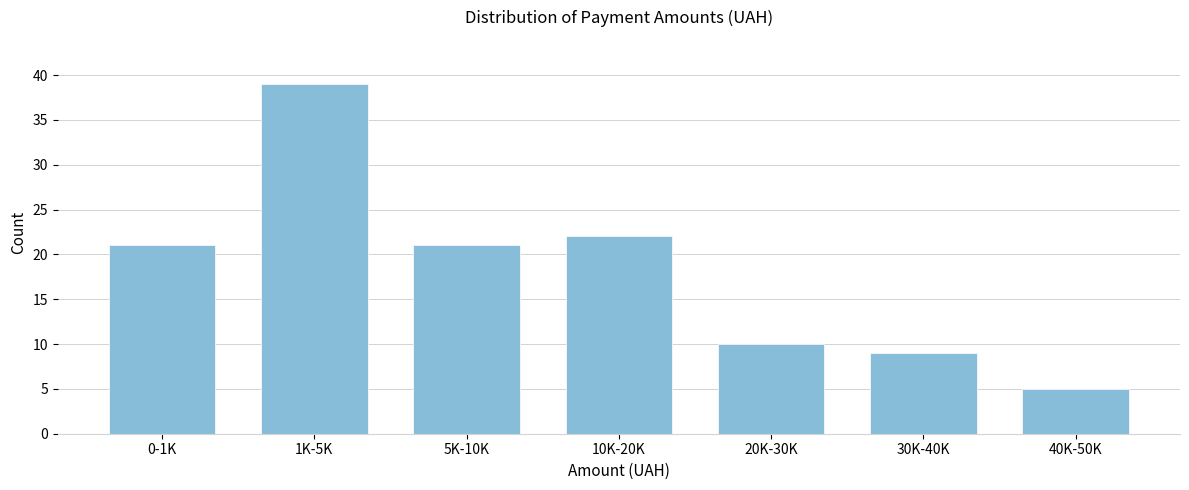

Reading right to left, extract all data points from this chart.

40K-50K=5	30K-40K=9	20K-30K=10	10K-20K=22	5K-10K=21	1K-5K=39	0-1K=21